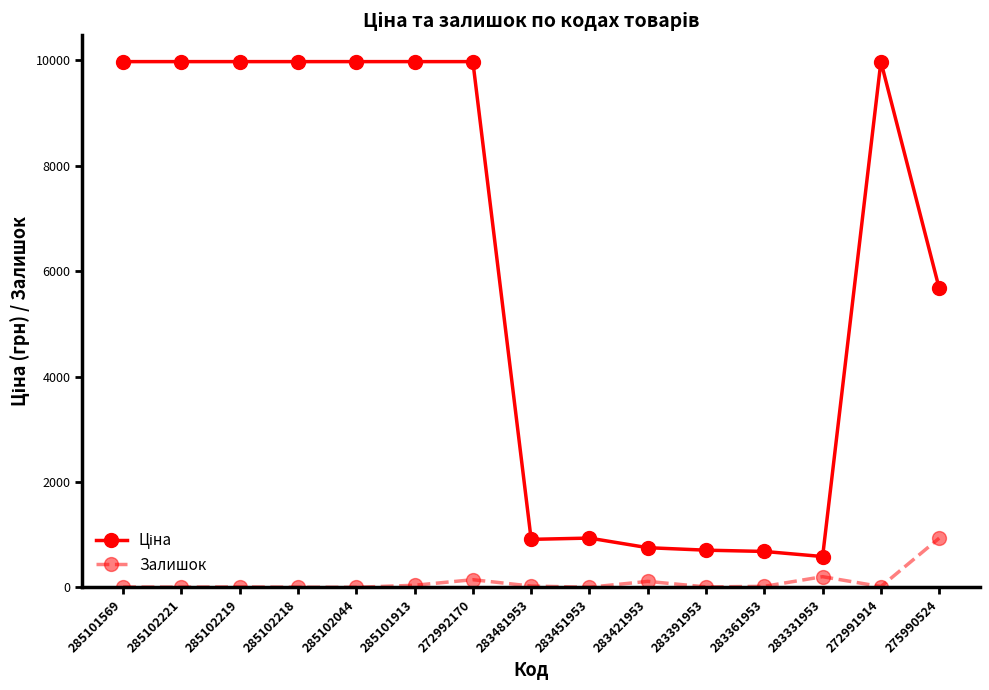

What is the highest value of the Залишок series?

933.0